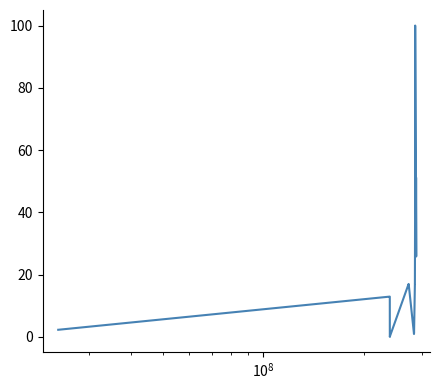

What is the greatest value displayed?

100.0